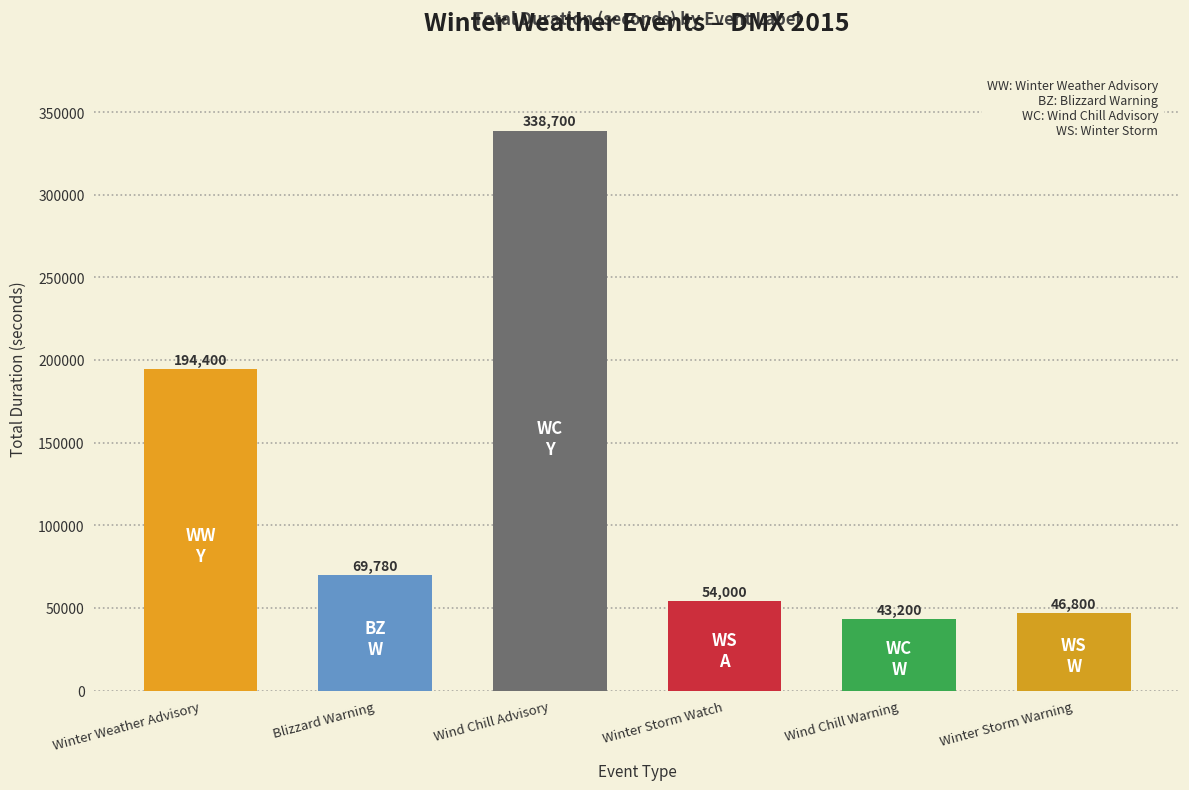

Reading left to right, what are all the values shown in this chart?

194400	69780	338700	54000	43200	46800